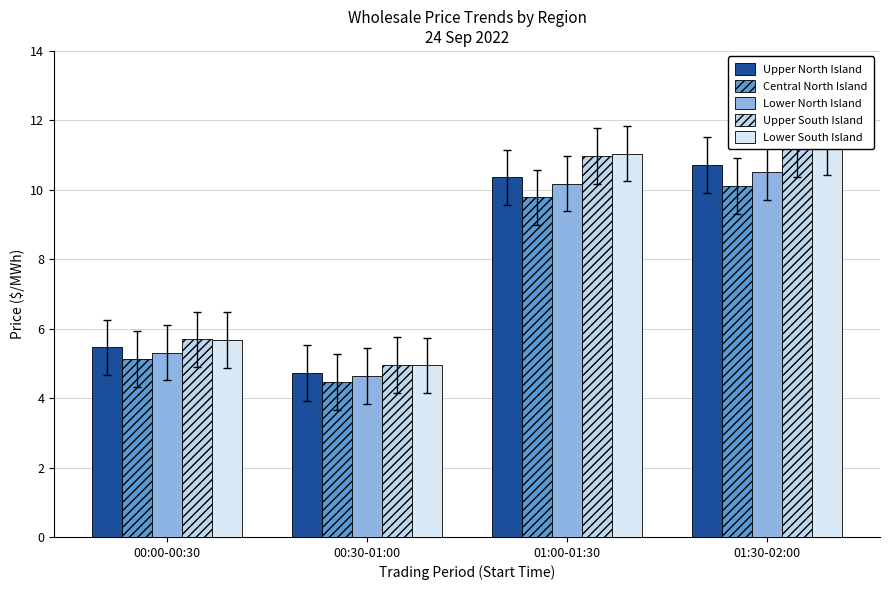

Are the bars horizontal?

No